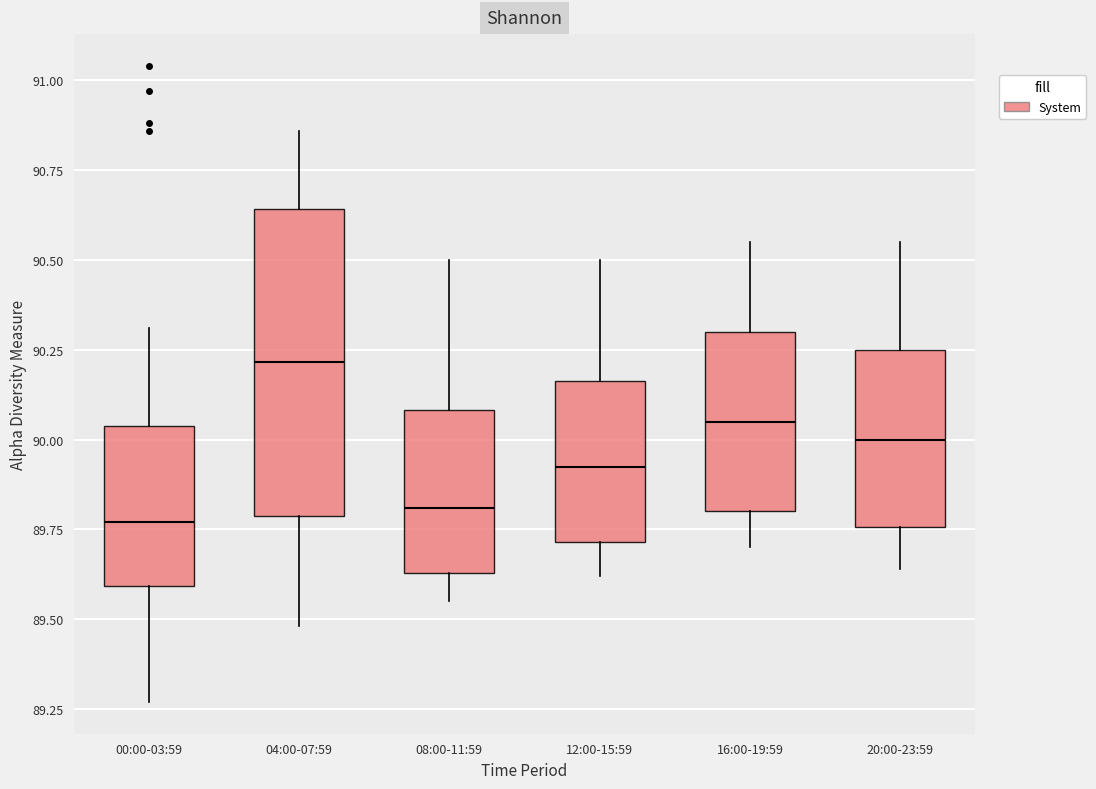

Where is the lower edge of the box for 20:00-23:59 on the y-axis? The values are not printed on the chart, so give them approximately, as read against the axis.

89.75